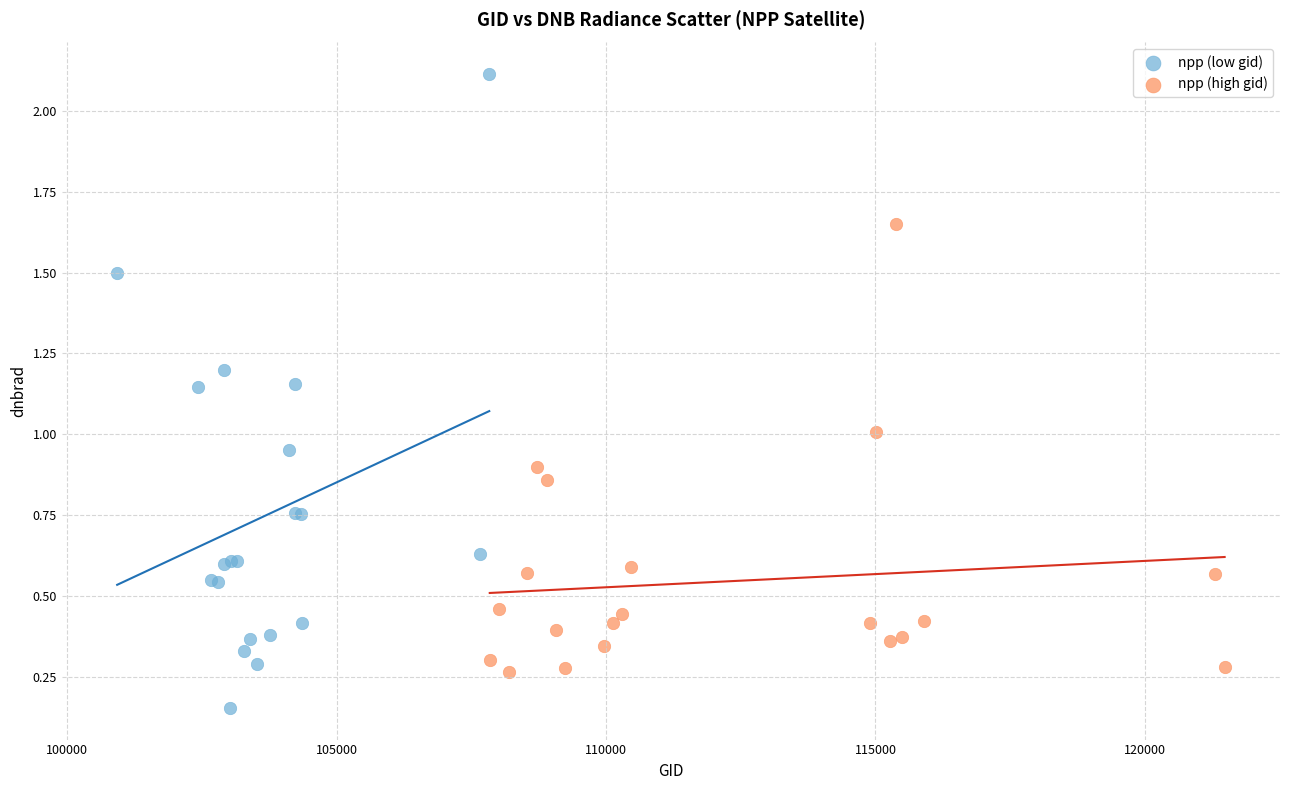

Which series reaches the maximum Y coordinate?

npp (low gid)